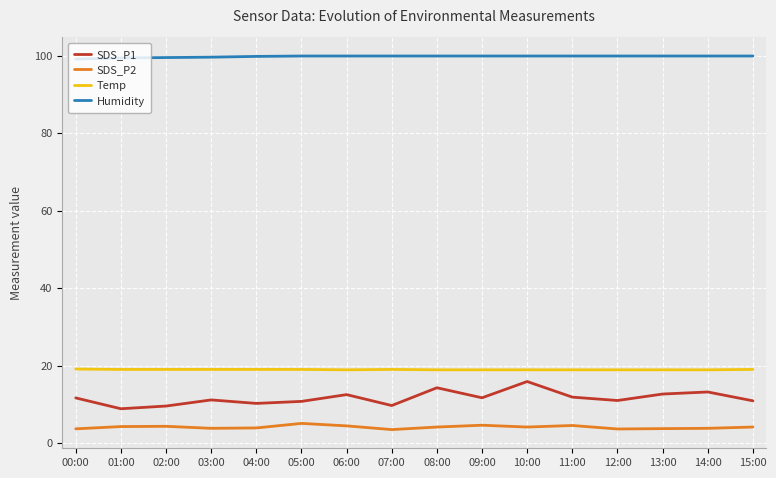

Is the value of Temp at 01:00 greater than the value of SDS_P1 at 03:00?

Yes